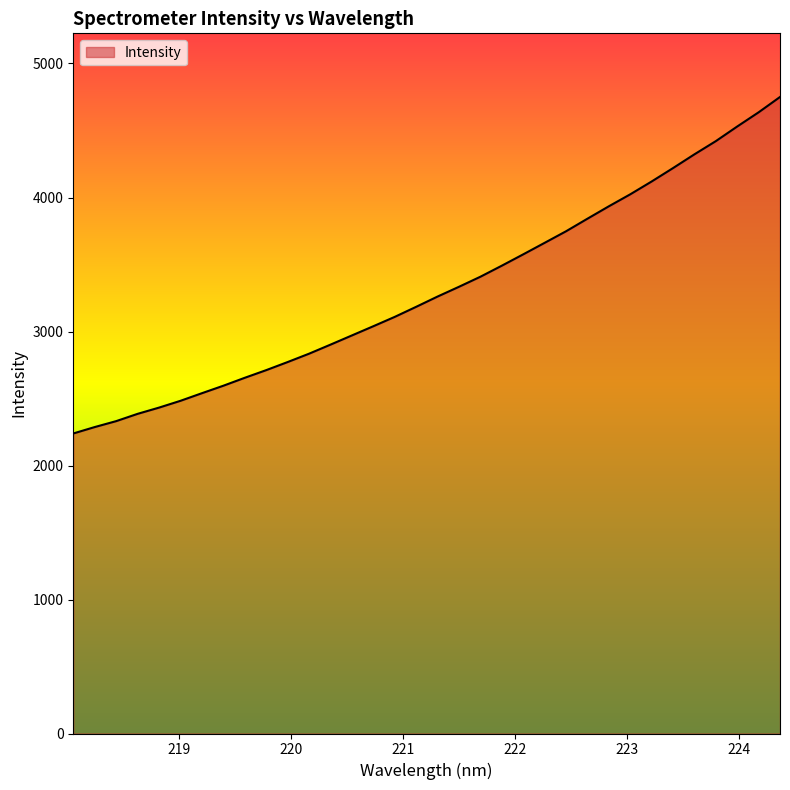

What is the greatest value displayed?

4750.1